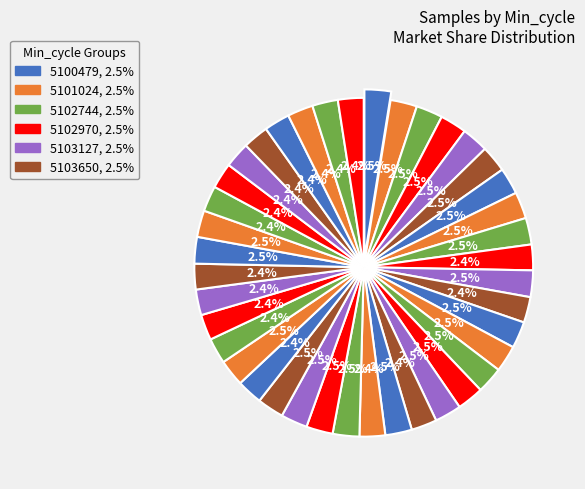

What percentage is the 27 slice, to the nearest percent?

3%